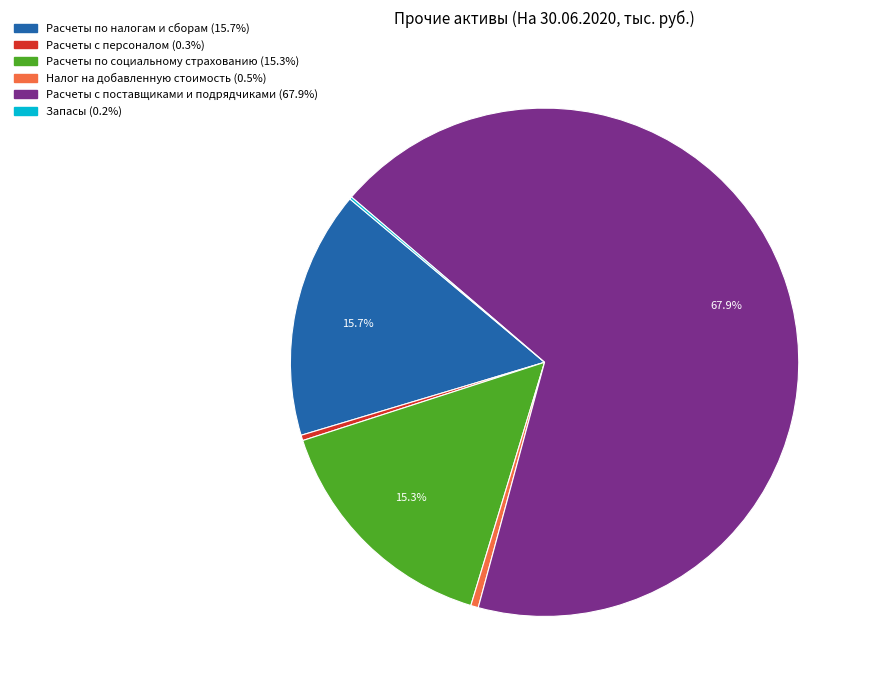

What percentage do Расчеты с поставщиками и подрядчиками and Расчеты по социальному страхованию together represent?

83.3%